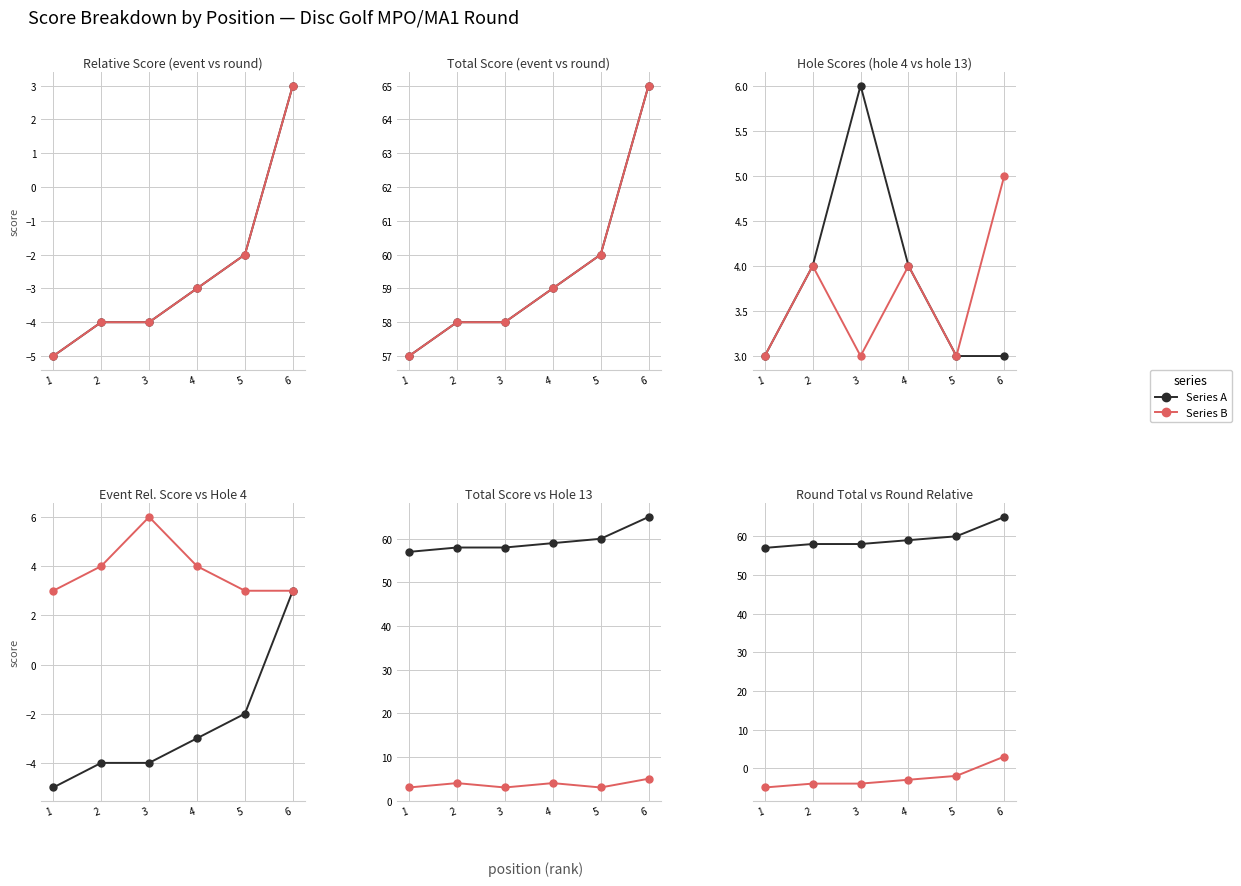

Which series changed the most between 5 and 6?

event_relative_score